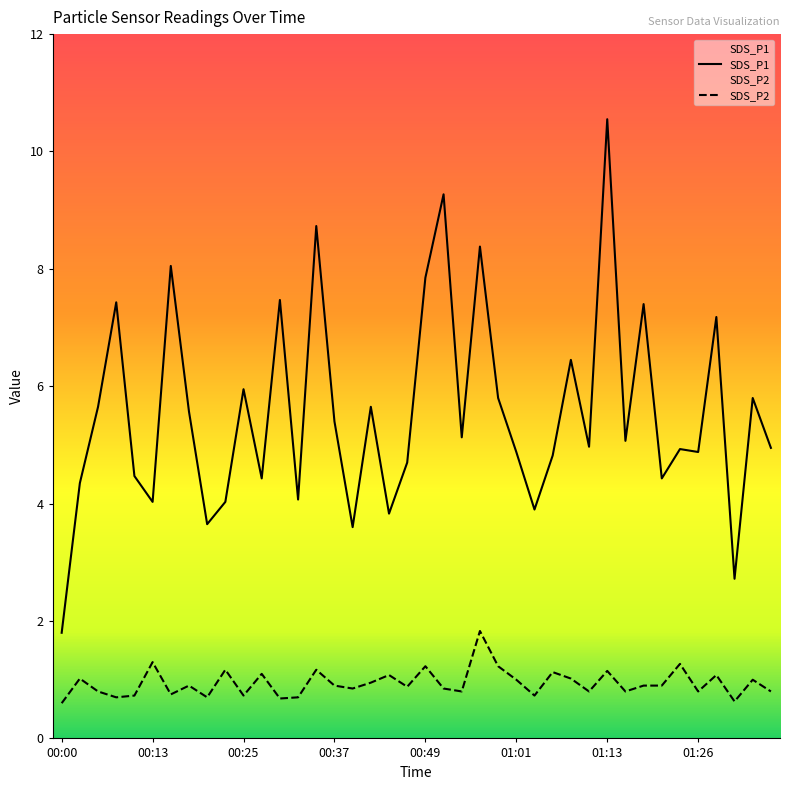

Reading right to left, list all the values displayed in this chart.

SDS_P1: 01:35=5.0	01:33=5.8	01:31=2.7	01:28=7.2	01:26=4.9	01:23=4.9	01:21=4.4	01:18=7.4	01:16=5.1	01:13=10.6	01:11=5.0	01:09=6.5	01:06=4.8	01:04=3.9	01:01=4.9	00:59=5.8	00:56=8.4	00:54=5.1	00:51=9.3	00:49=7.8	00:47=4.7	00:44=3.8	00:42=5.7	00:39=3.6	00:37=5.4	00:34=8.7	00:32=4.1	00:30=7.5	00:27=4.4	00:25=6.0	00:22=4.0	00:20=3.6	00:17=5.6	00:15=8.1	00:13=4.0	00:10=4.5	00:08=7.4	00:05=5.7	00:03=4.3	00:00=1.8
SDS_P2: 01:35=0.8	01:33=1.0	01:31=0.6	01:28=1.1	01:26=0.8	01:23=1.3	01:21=0.9	01:18=0.9	01:16=0.8	01:13=1.1	01:11=0.8	01:09=1.0	01:06=1.1	01:04=0.7	01:01=1.0	00:59=1.2	00:56=1.8	00:54=0.8	00:51=0.8	00:49=1.2	00:47=0.9	00:44=1.1	00:42=0.9	00:39=0.8	00:37=0.9	00:34=1.2	00:32=0.7	00:30=0.7	00:27=1.1	00:25=0.7	00:22=1.2	00:20=0.7	00:17=0.9	00:15=0.8	00:13=1.3	00:10=0.7	00:08=0.7	00:05=0.8	00:03=1.0	00:00=0.6